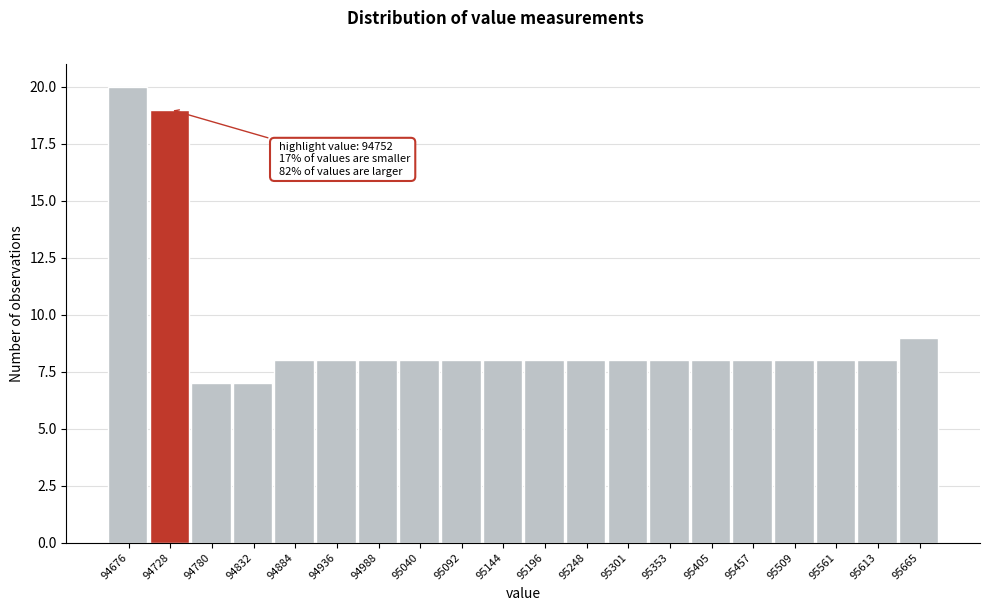

Reading left to right, what are all the values shown in this chart?

94676=20	94728=19	94780=7	94832=7	94884=8	94936=8	94988=8	95040=8	95092=8	95144=8	95196=8	95248=8	95301=8	95353=8	95405=8	95457=8	95509=8	95561=8	95613=8	95665=9